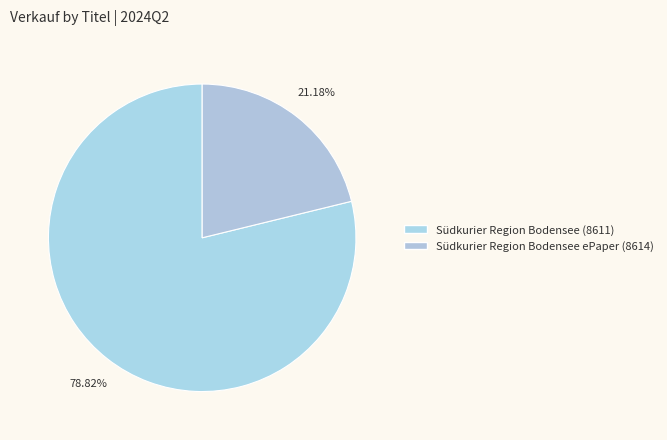

To the nearest percent, what is the difference between the largest and smallest slice percentages?

58%